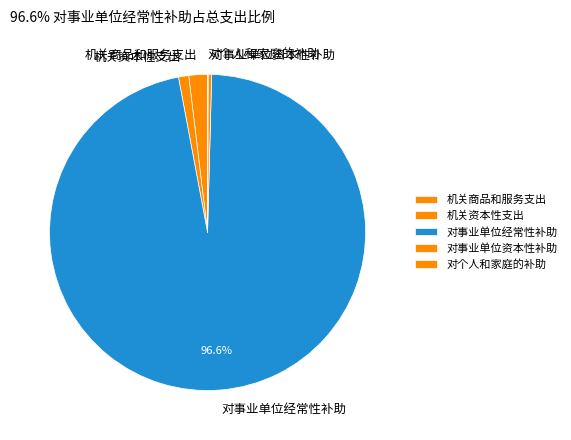

Which has a higher value, 机关资本性支出 or 对事业单位资本性补助?

机关资本性支出